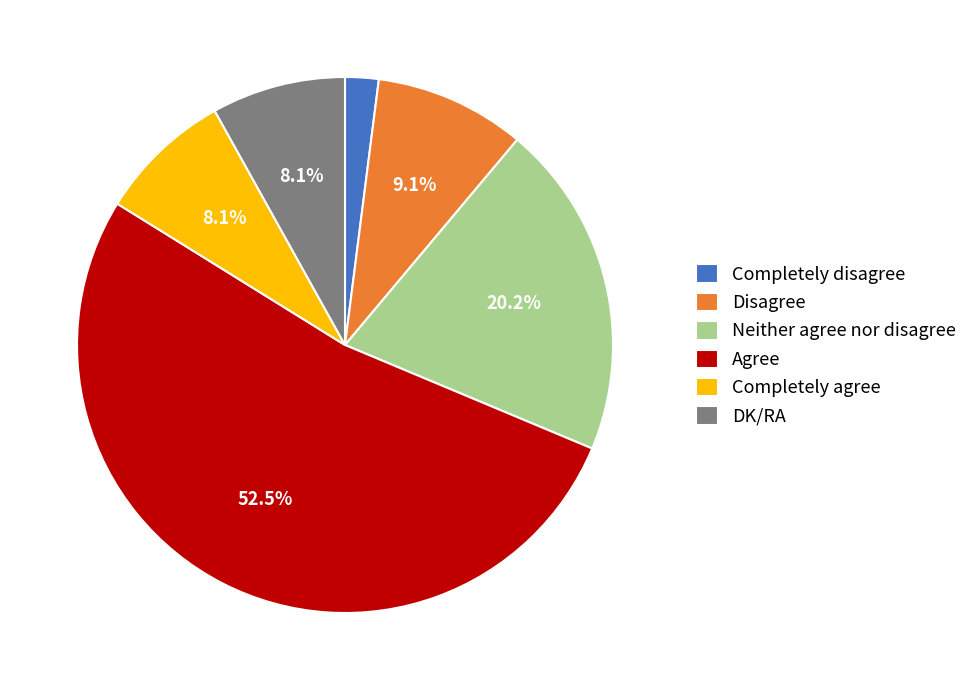

How many segments does this pie chart have?

6